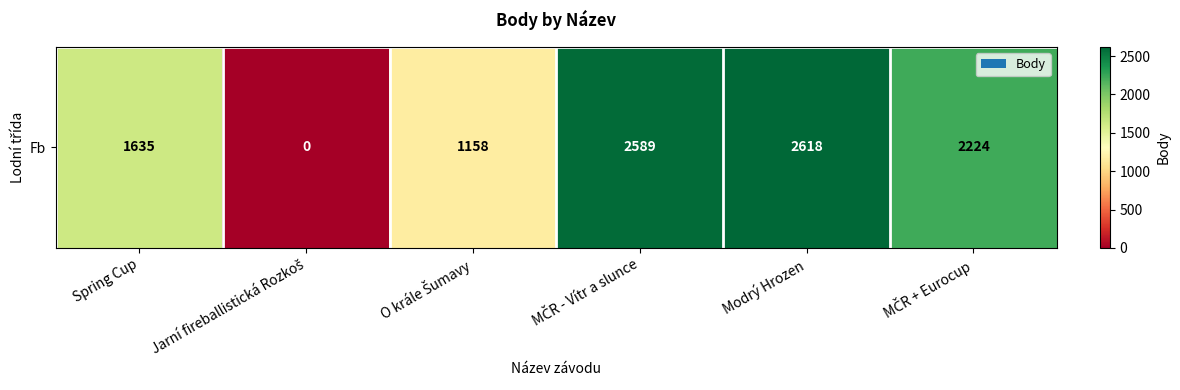

Count the number of categories in the chart.

6